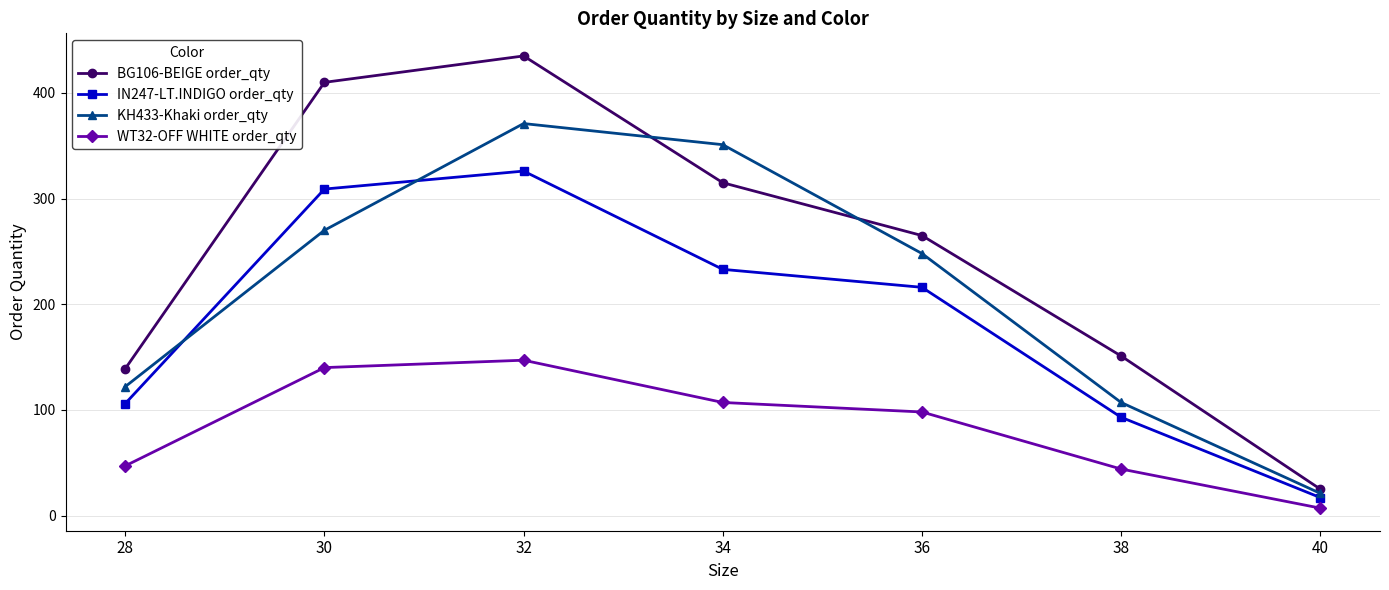

What is the difference between the highest and lowest values at 36?

167